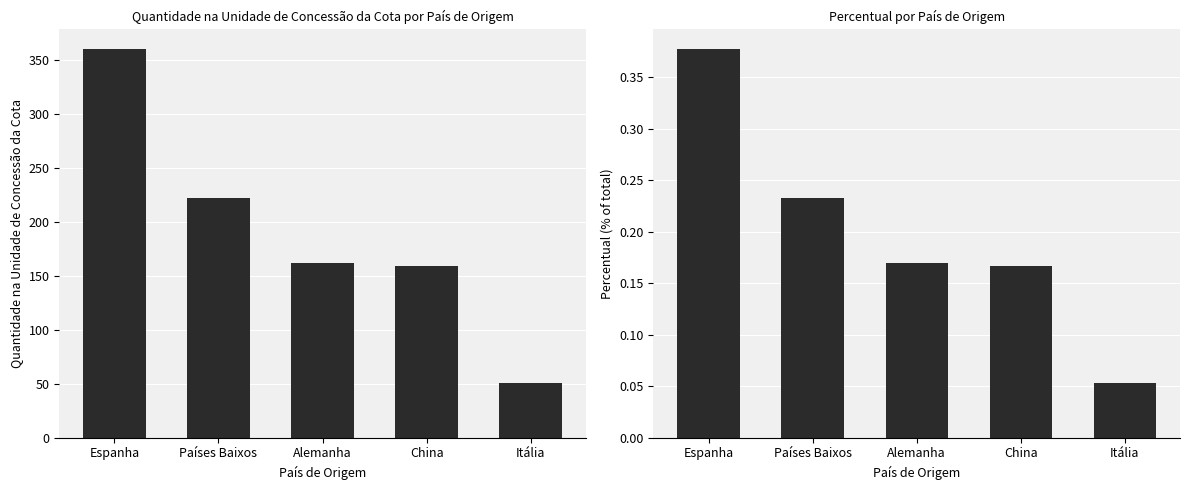

Count the Percentual values in the range 0 to 1.

5